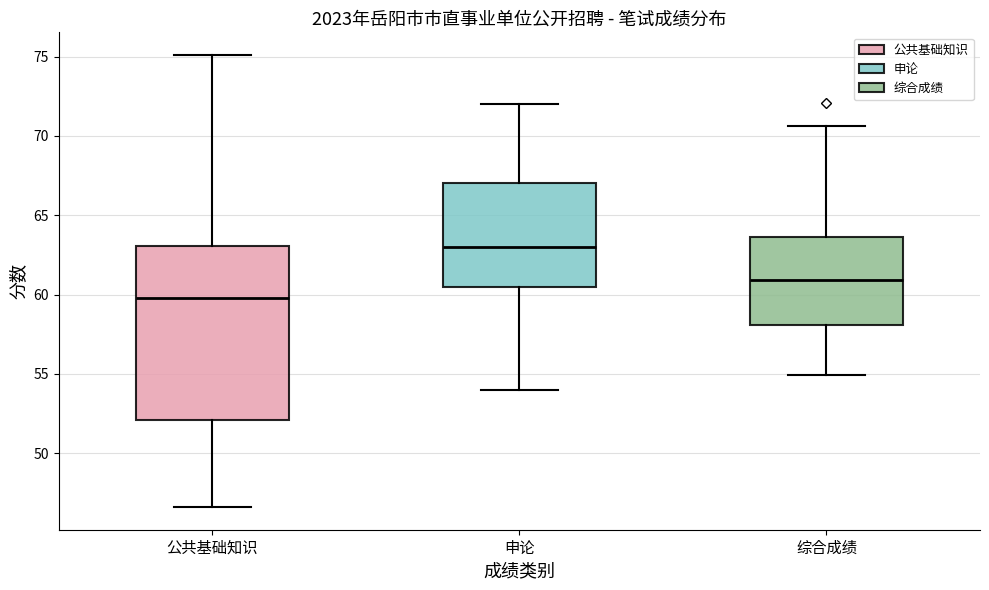

Reading left to right, read every box against the y-axis: the position of its median line, the range the box covers, and the ends of its whiskers. The values are not printed on the chart, so give them approximately, as read against the axis.

公共基础知识: median 60.0, box 52.0 to 63.0, whiskers 46.5 to 75.0
申论: median 63.0, box 60.5 to 67.0, whiskers 54.0 to 72.0
综合成绩: median 61.0, box 58.0 to 63.5, whiskers 55.0 to 70.5